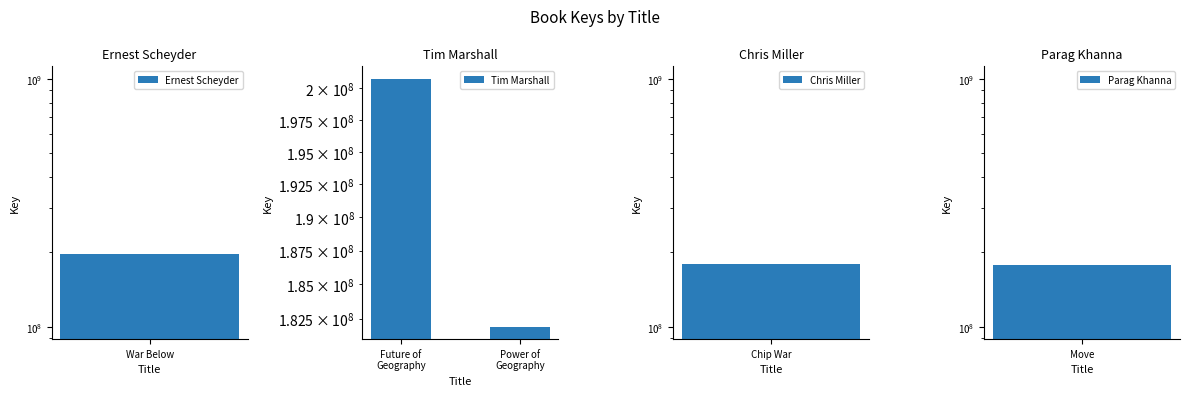

True or false: the data shows 248012033 at Power of Geography.

False